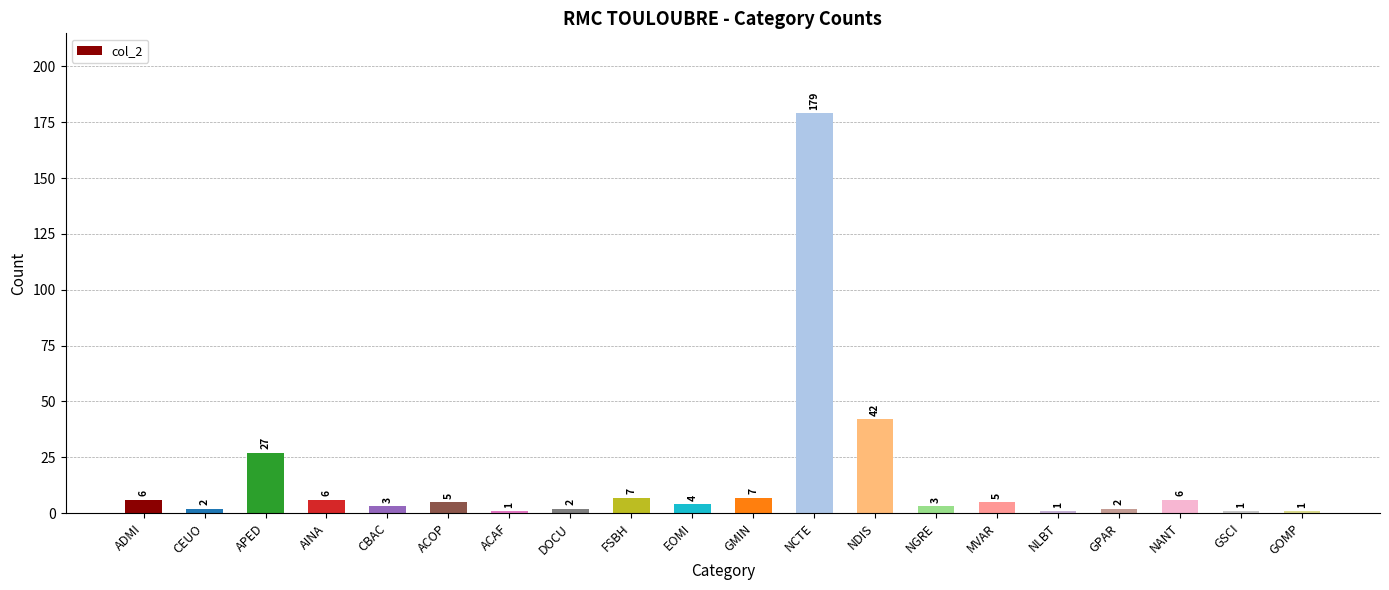

The value at DOCU is 2. True or false?

True